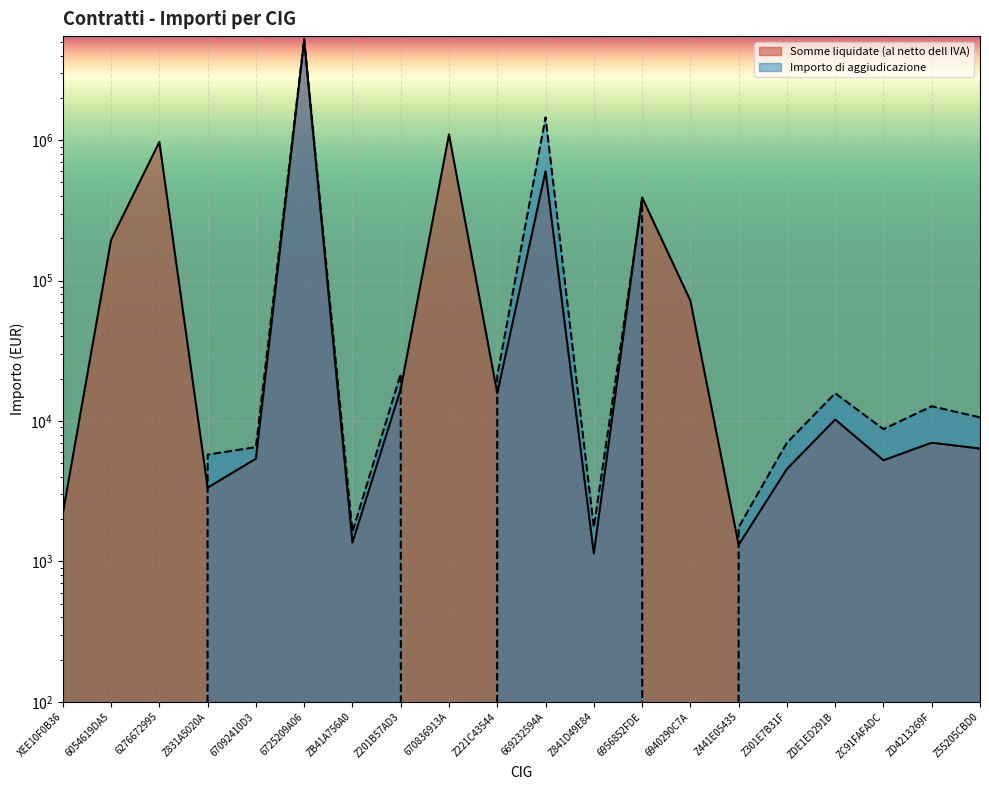

What is the label of the 19th point from the left?

ZD4213269F